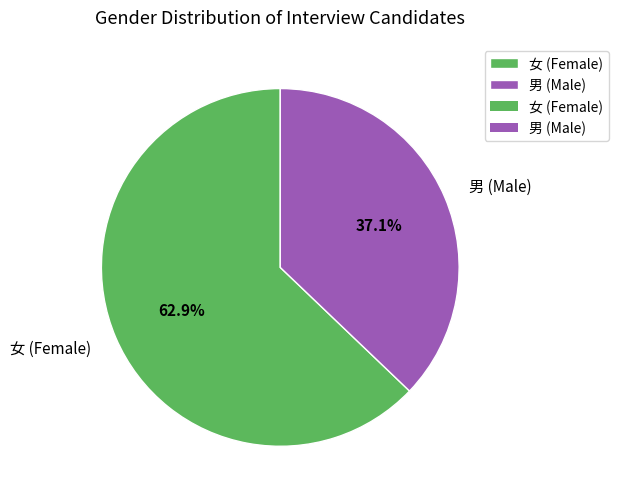

To the nearest percent, what percentage of the pie is 男?

37%